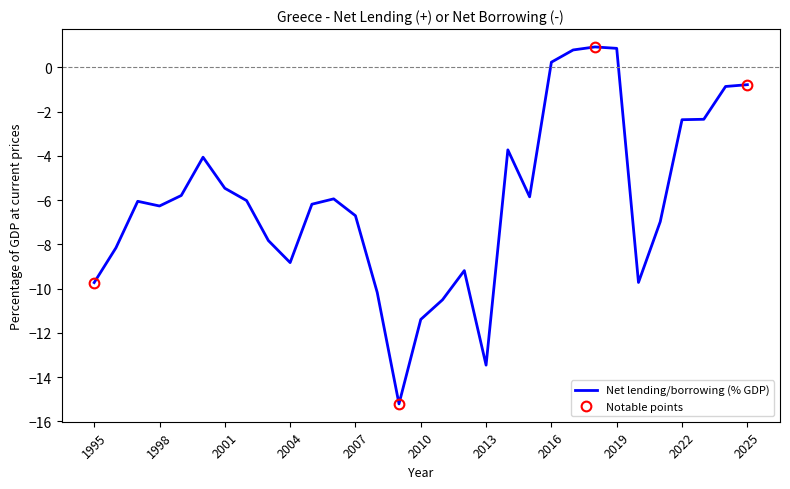

How many data points are less than -6?

17